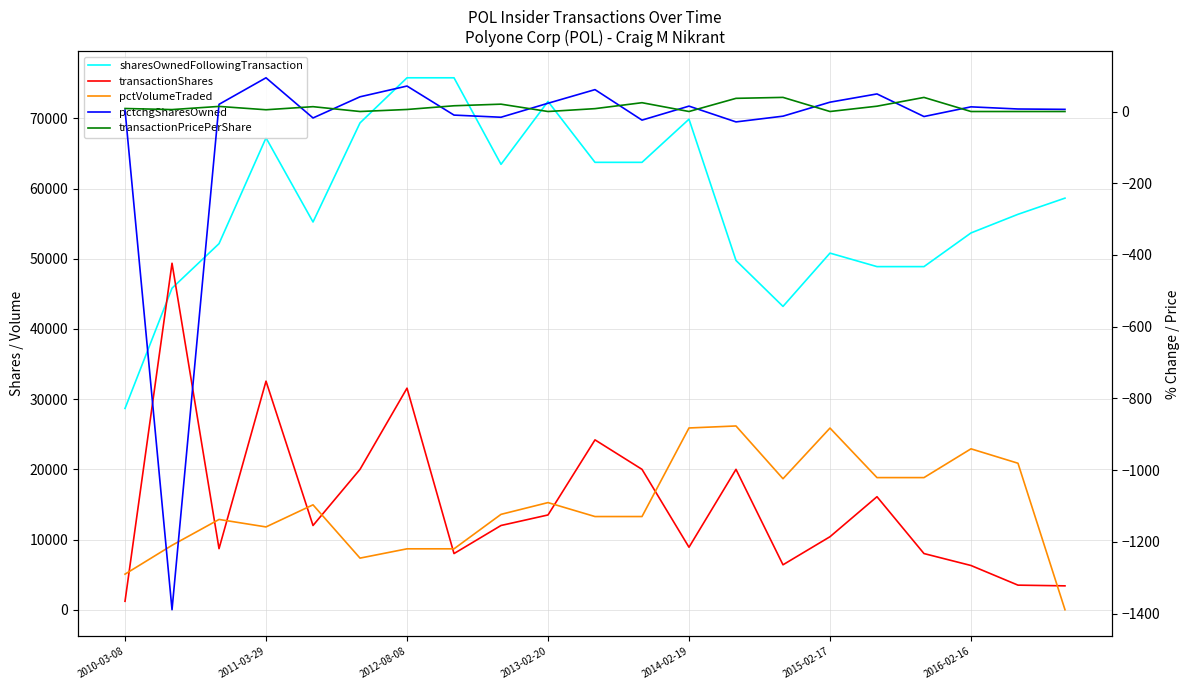

At which label is pctVolumeTraded closest to 13090?

10